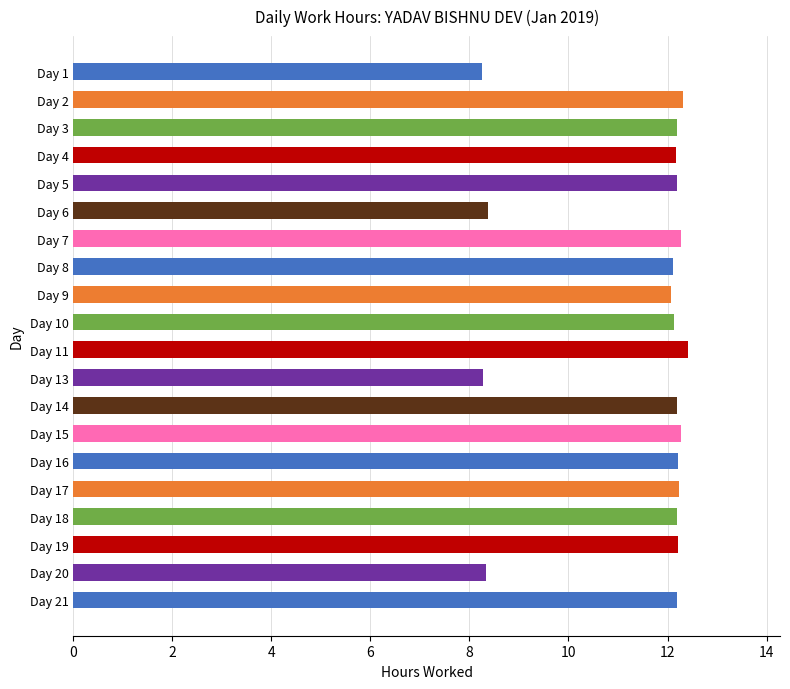

How many bars are there in total?

20